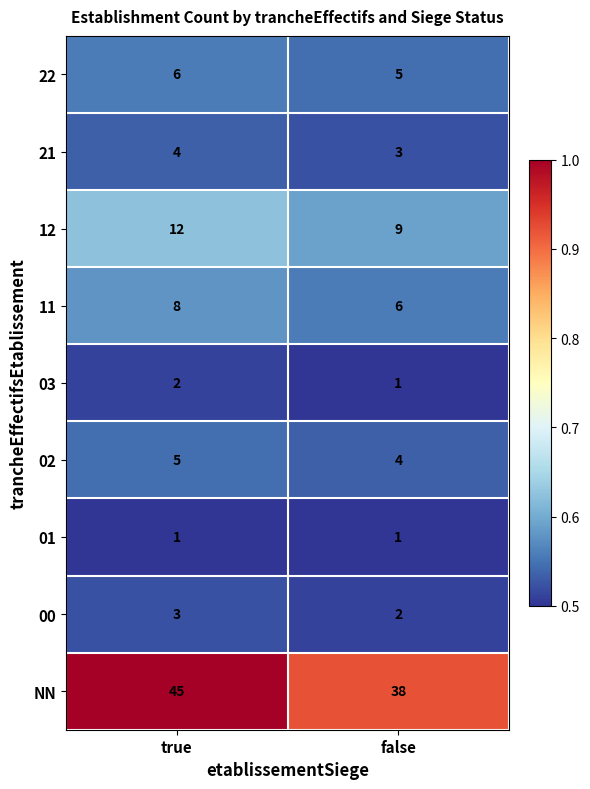

At which label is 12 closest to 10?

false